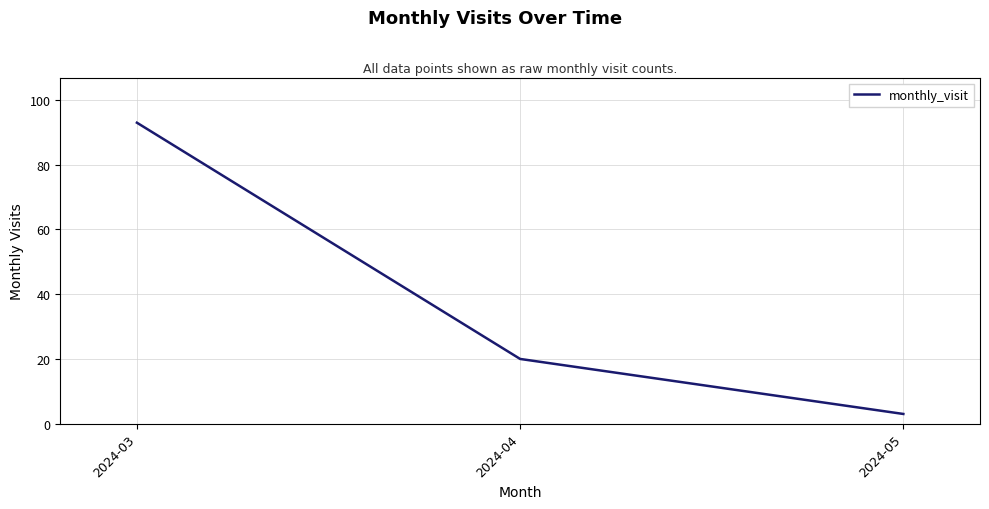

What is the smallest value displayed?

3